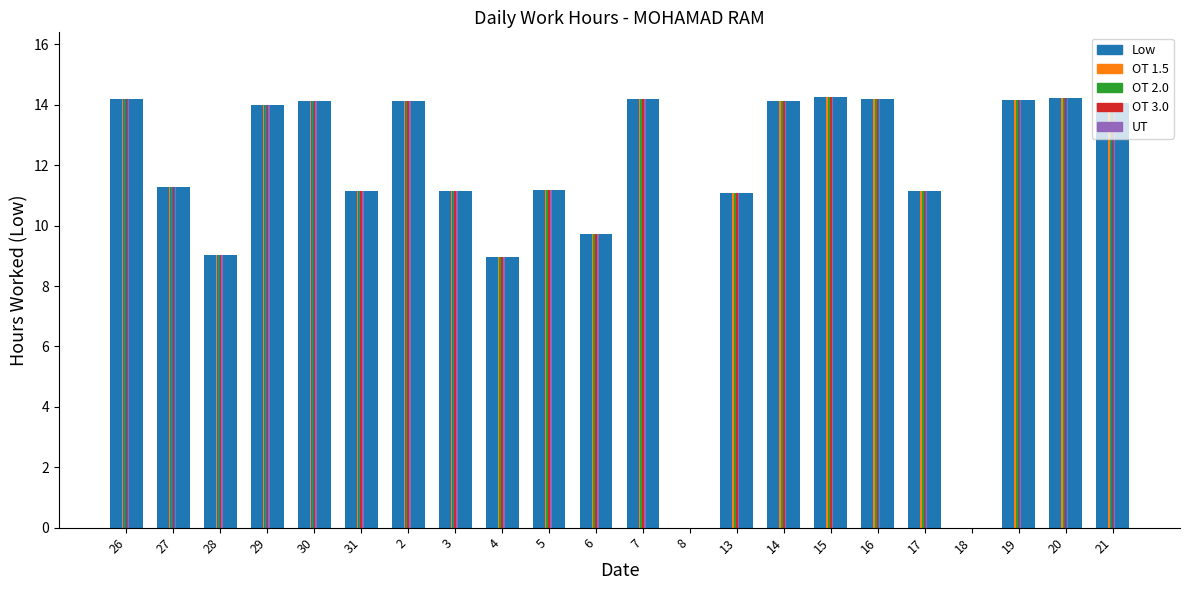

What is the difference between the maximum and minimum values?

14.3